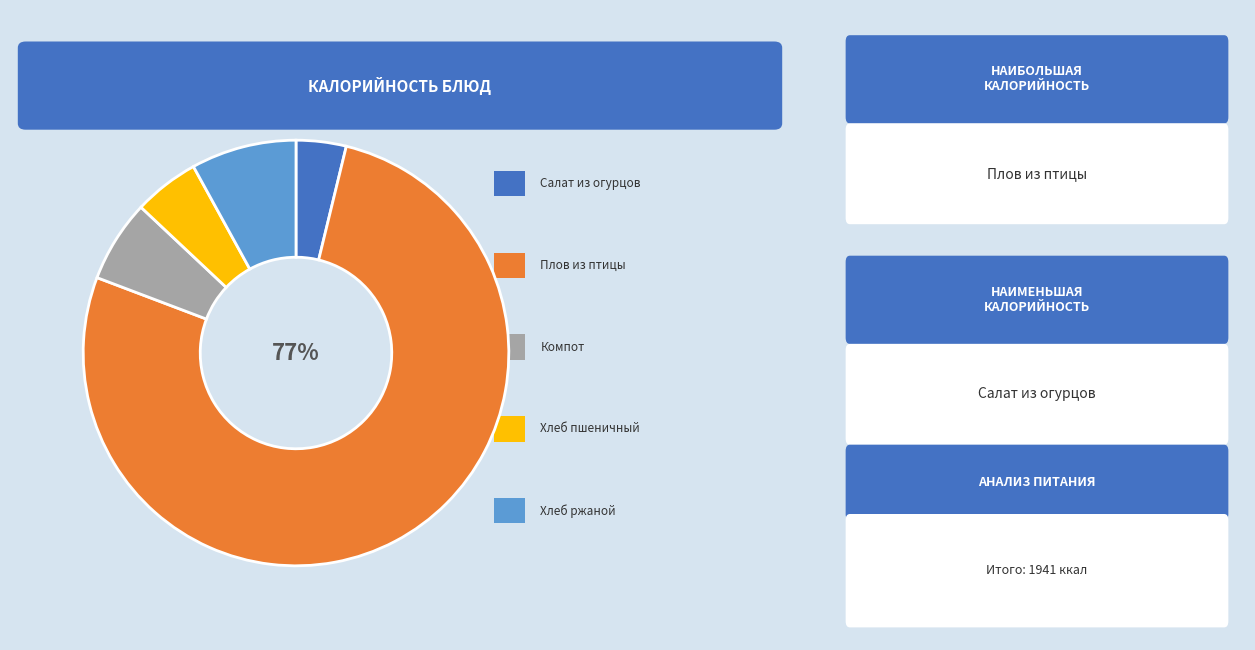

To the nearest percent, what is the difference between the largest and smallest slice percentages?

73%